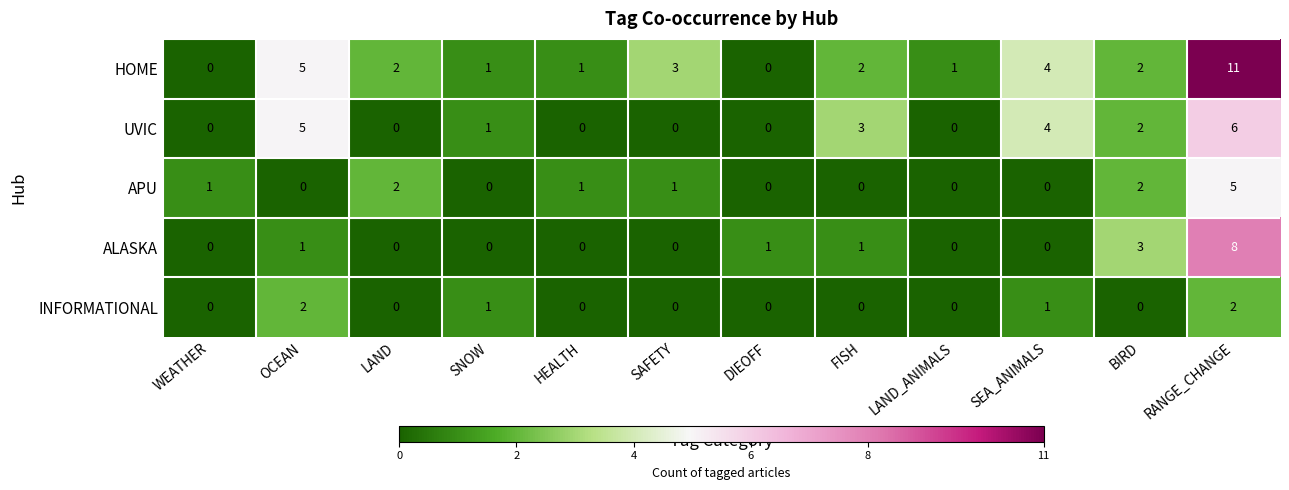

Which label corresponds to the largest value in the chart?

RANGE_CHANGE